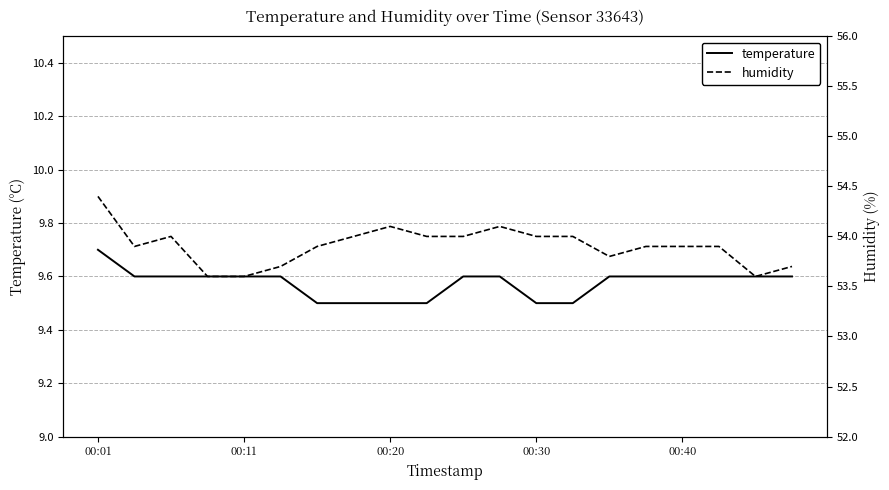

Reading left to right, list all the values displayed in this chart.

temperature: 9.7	9.6	9.6	9.6	9.6	9.6	9.5	9.5	9.5	9.5	9.6	9.6	9.5	9.5	9.6	9.6	9.6	9.6	9.6	9.6
humidity: 54.4	53.9	54.0	53.6	53.6	53.7	53.9	54.0	54.1	54.0	54.0	54.1	54.0	54.0	53.8	53.9	53.9	53.9	53.6	53.7